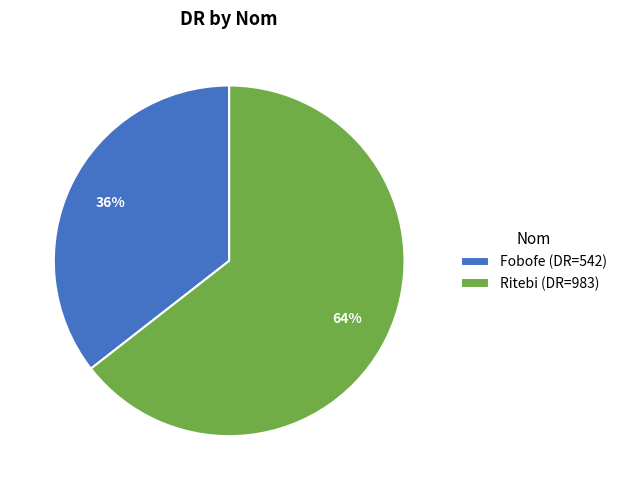

The Fobofe slice represents 36% of the pie. True or false?

True